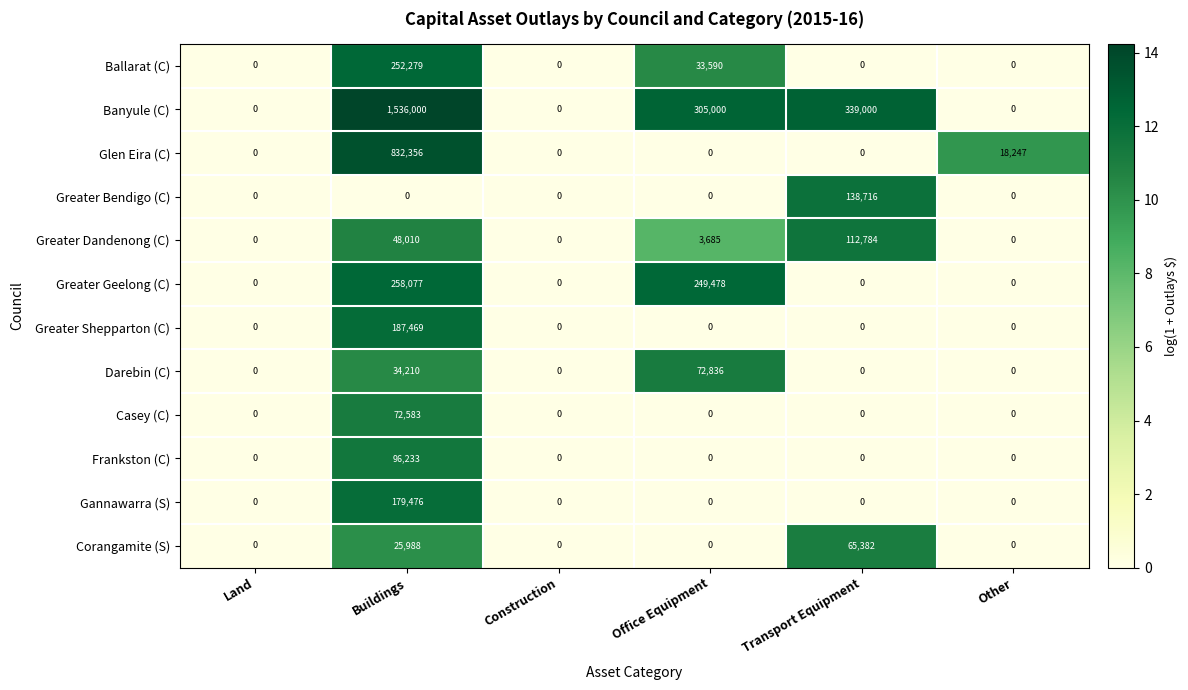

What is the spread (max minus min) of values at Transport Equipment?

339000